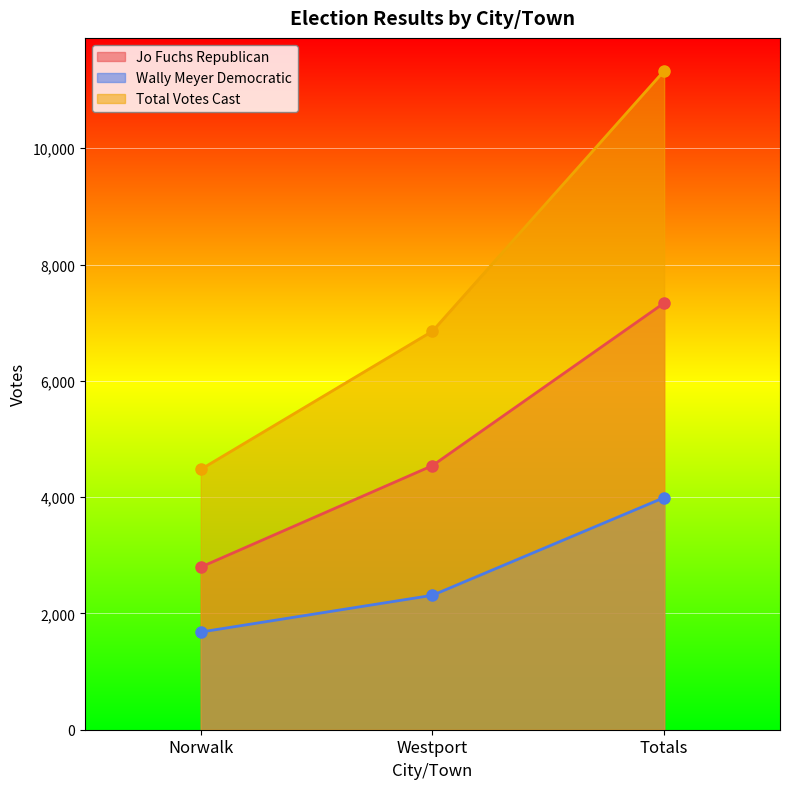

How many lines are shown in the chart?

3